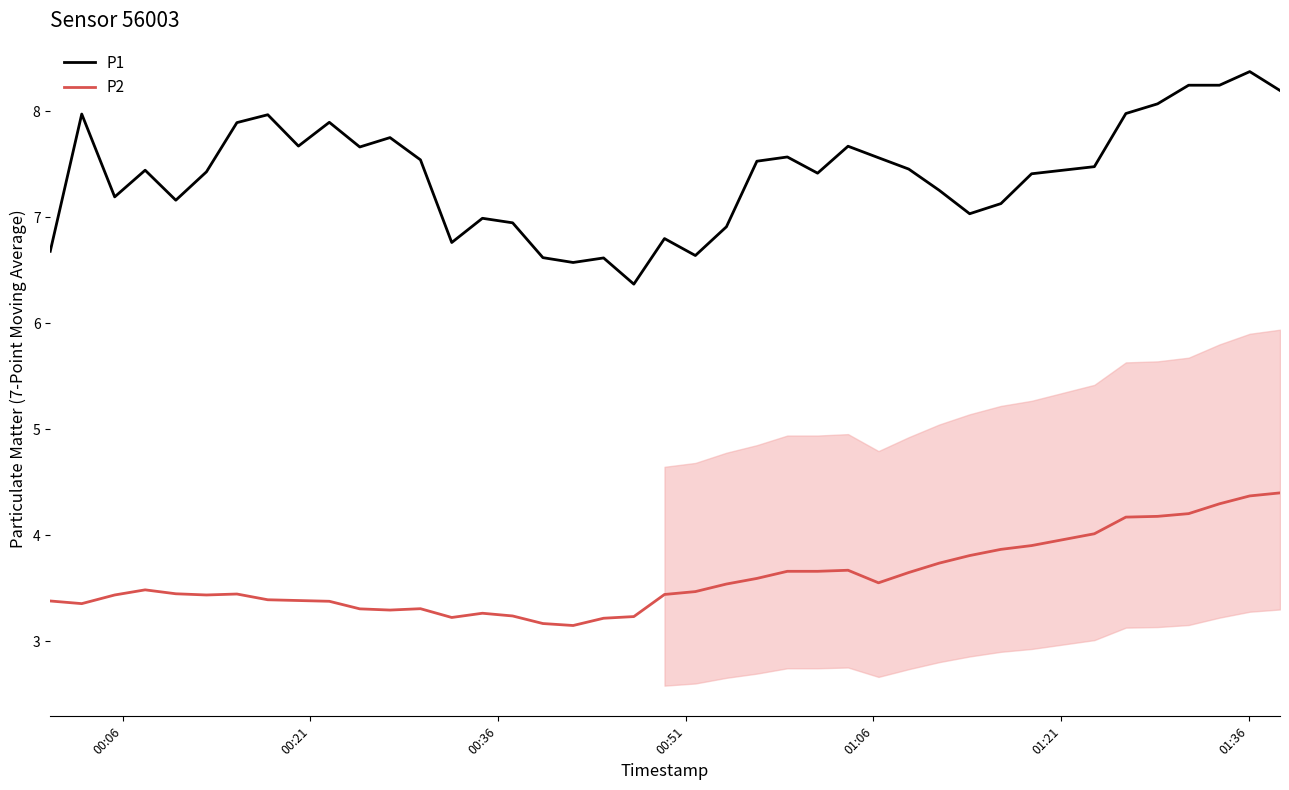

At how many categories does at least one series exceed 6?

40